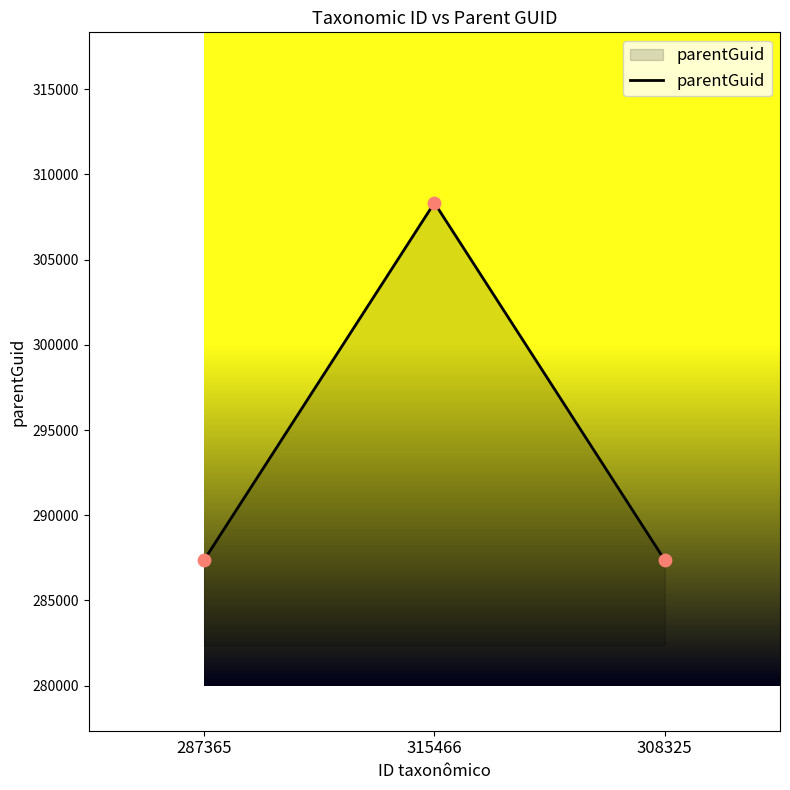

What is the ratio of the value at 315466 to the value at 287365?

1.1